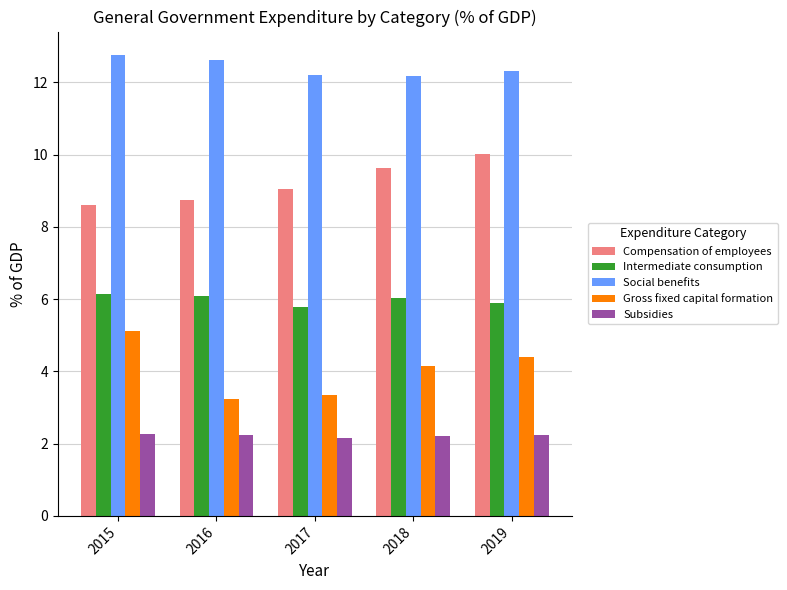

Which series has the largest total across all categories?

Social benefits